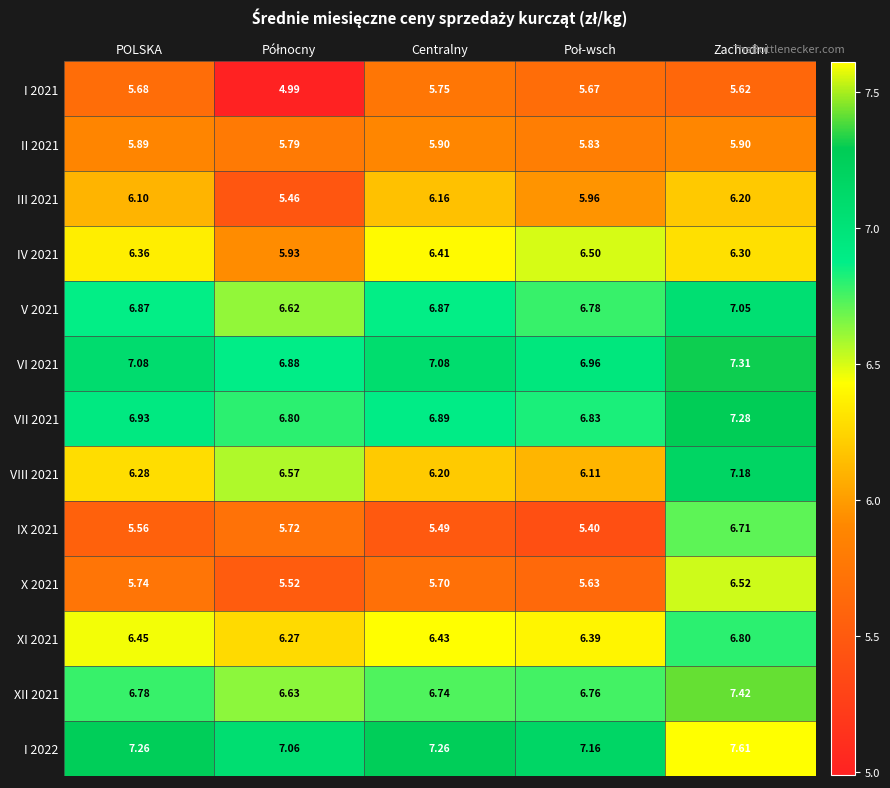

What is the minimum value shown in the chart?

5.0